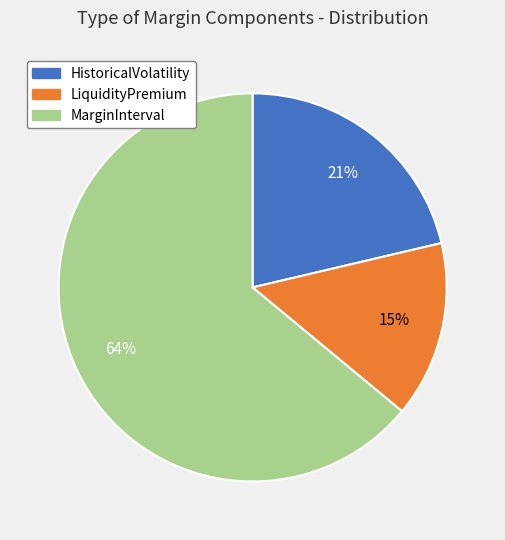

Combined, do LiquidityPremium and MarginInterval account for over 50%?

Yes